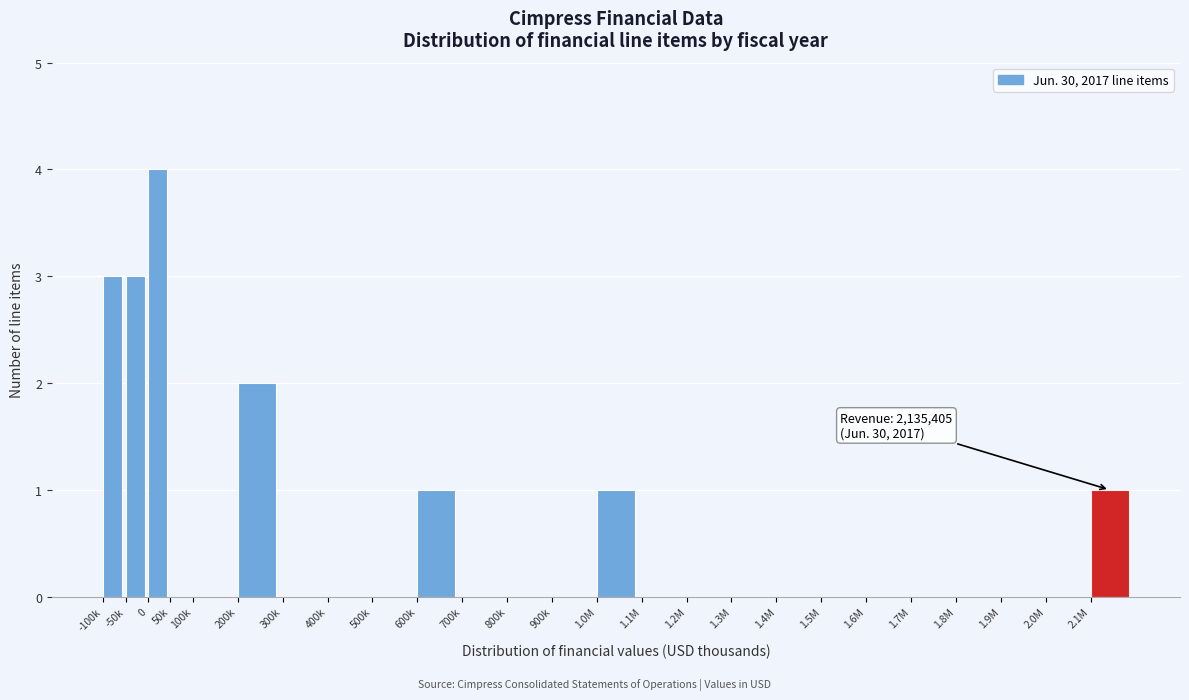

Reading right to left, list all the values displayed in this chart.

2.1M=1	2.0M=0	1.9M=0	1.8M=0	1.7M=0	1.6M=0	1.5M=0	1.4M=0	1.3M=0	1.2M=0	1.1M=0	1.0M=1	900k=0	800k=0	700k=0	600k=1	500k=0	400k=0	300k=0	200k=2	100k=0	50k=0	0=4	-50k=3	-100k=3